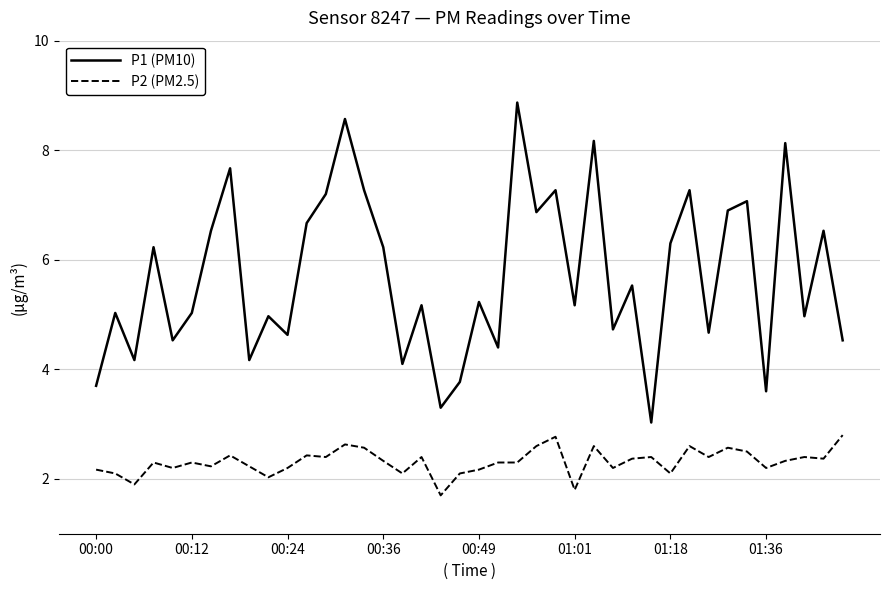

Which series has the largest total across all categories?

P1 (PM10)